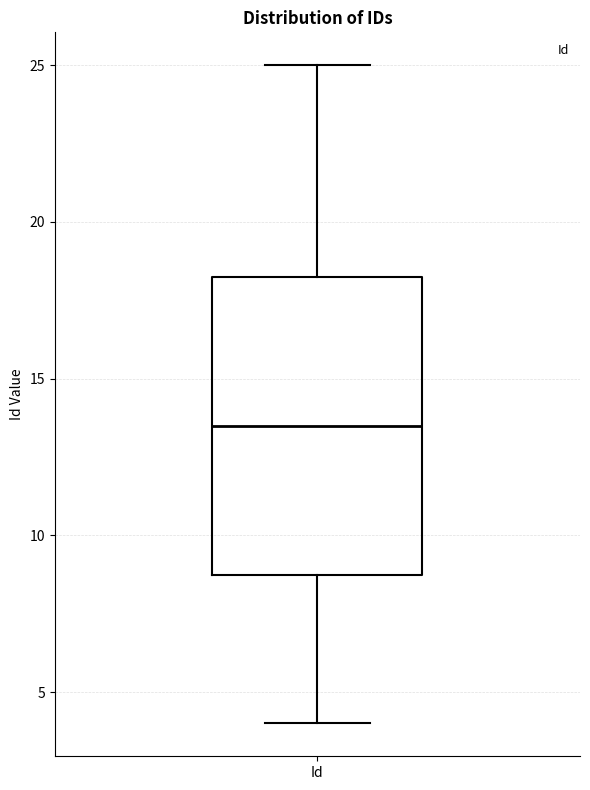

Read this box plot against the y-axis: the position of the median line, the range covered by the box, and the ends of both whiskers. The values are not printed on the chart, so give them approximately, as read against the axis.

median 13.5, box 9.0 to 18.5, whiskers 4.0 to 25.0